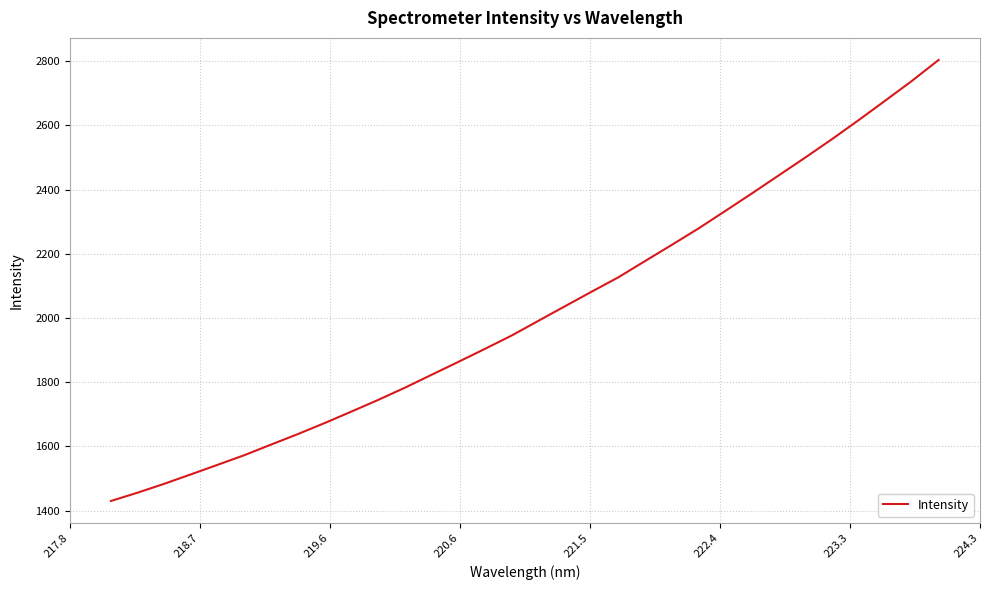

What is the difference between the maximum and minimum values?

1373.8